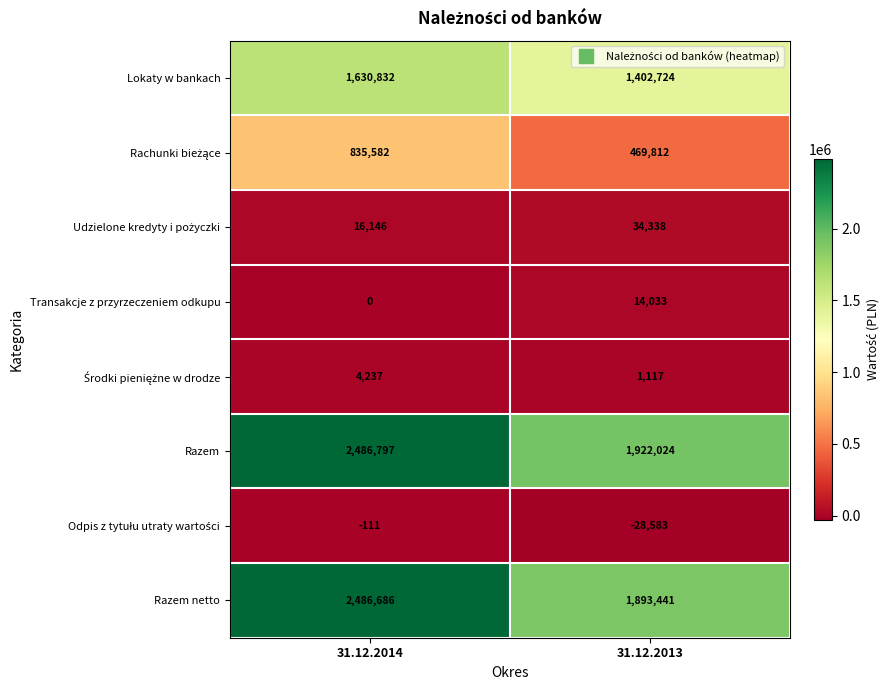

List the labels in order of Razem netto value, largest first.

31.12.2014, 31.12.2013